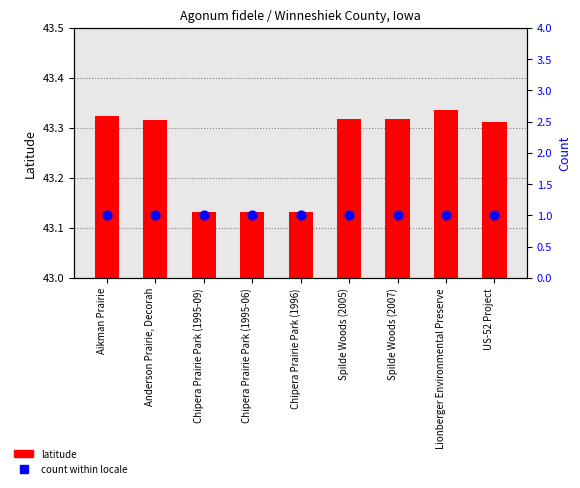

At how many categories does at least one series exceed 37?

9